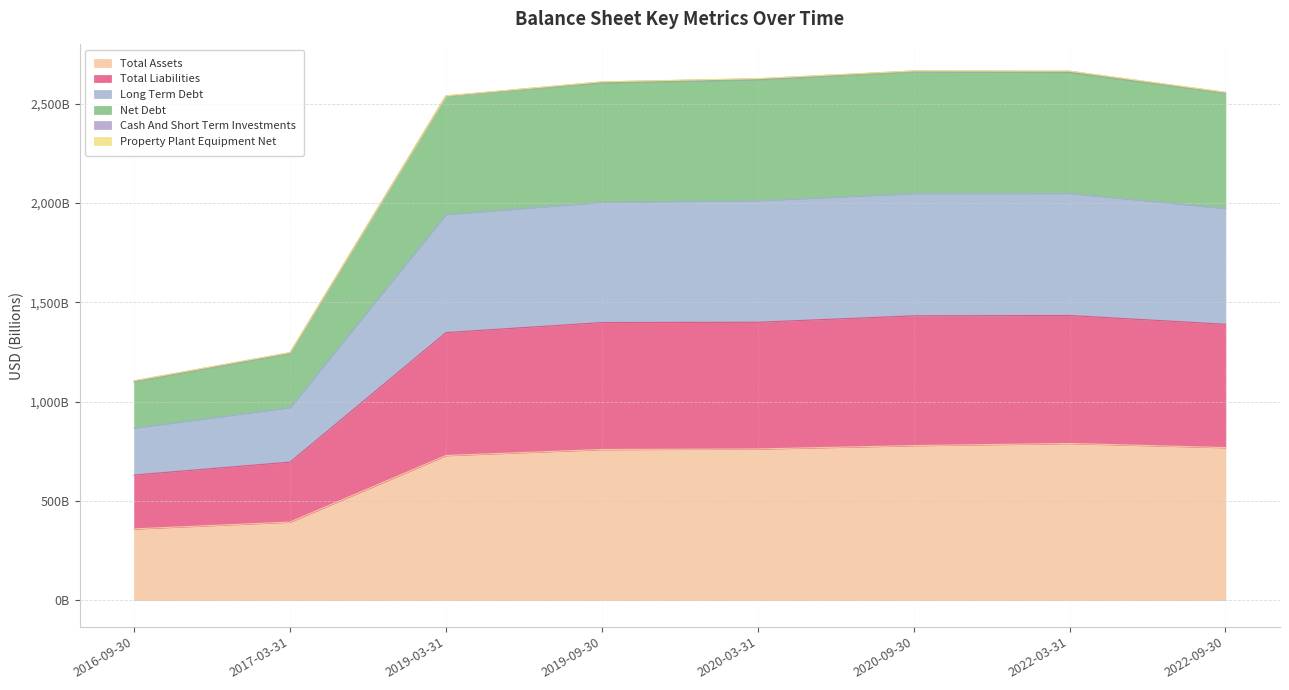

What is the label of the 3rd point from the left?

2019-03-31